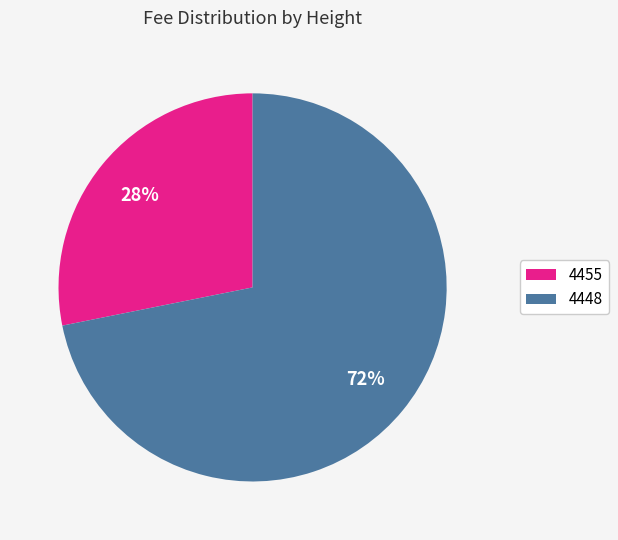

To the nearest percent, what is the difference between the 4455 and 4448 slice percentages?

44%